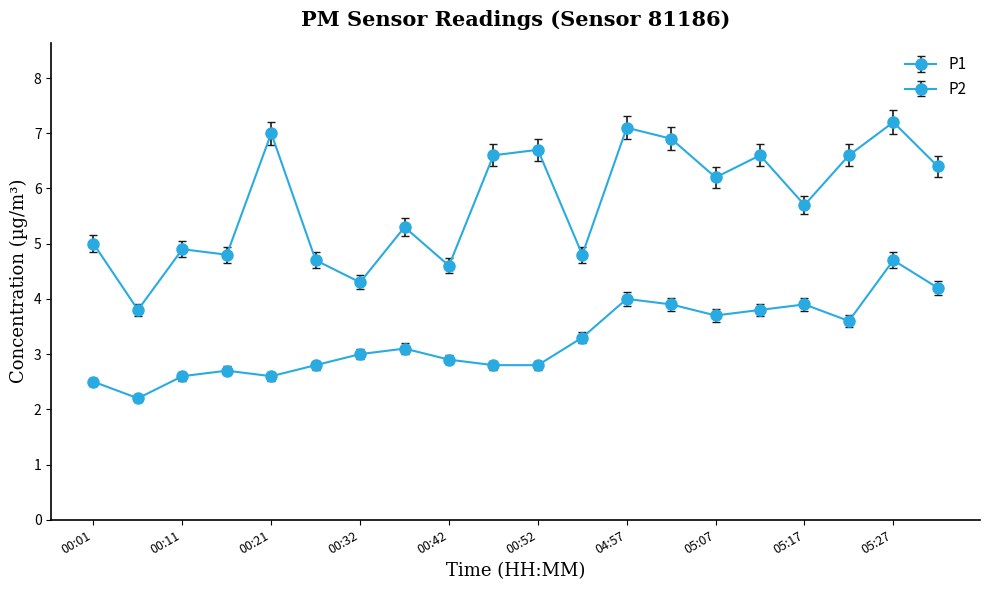

In P1, how many points are higher than both neighbors (excluding endpoints)?

7